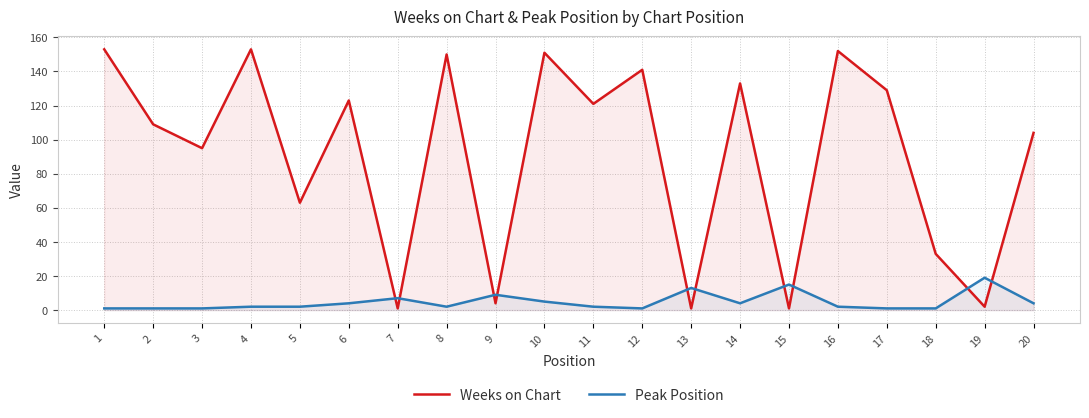

Reading right to left, what are all the values shown in this chart?

Weeks on Chart: 104	2	33	129	152	1	133	1	141	121	151	4	150	1	123	63	153	95	109	153
Peak Position: 4	19	1	1	2	15	4	13	1	2	5	9	2	7	4	2	2	1	1	1